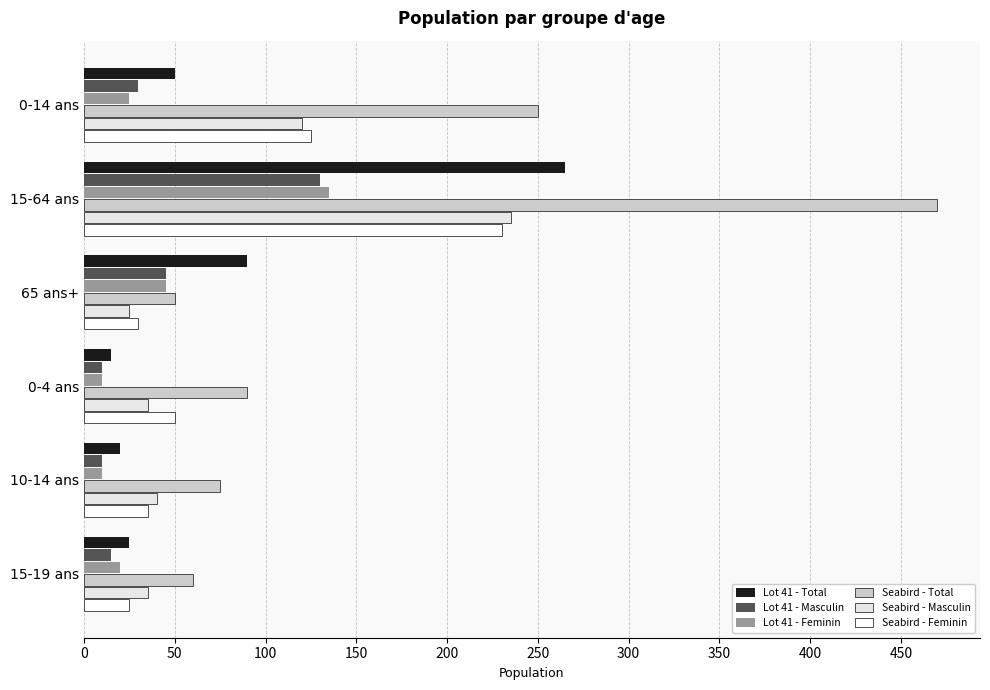

What is the difference between the maximum and minimum values in the Lot 41 - Masculin series?

120